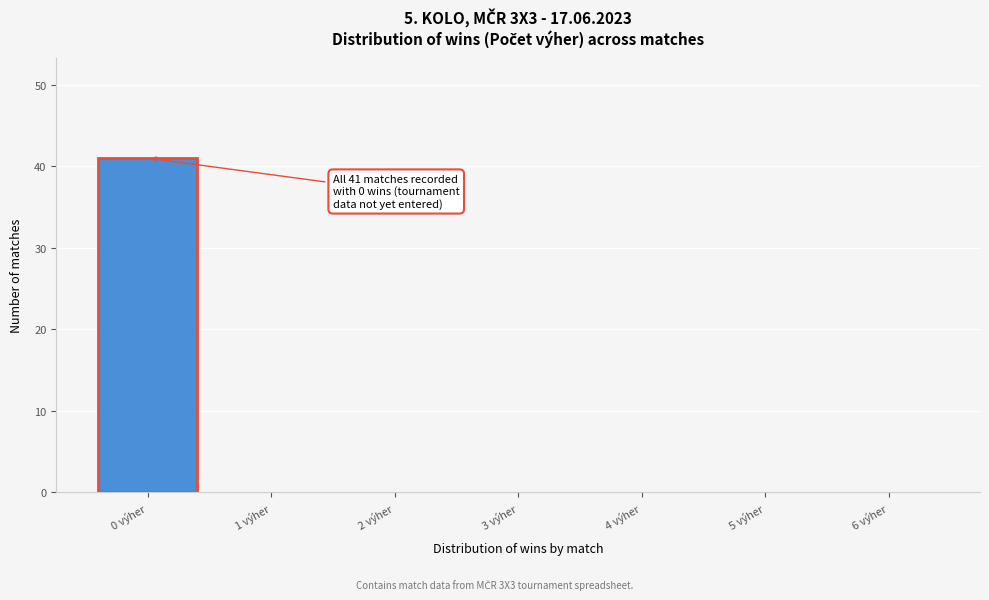

Reading left to right, extract all data points from this chart.

0 výher=41	1 výher=0	2 výher=0	3 výher=0	4 výher=0	5 výher=0	6 výher=0